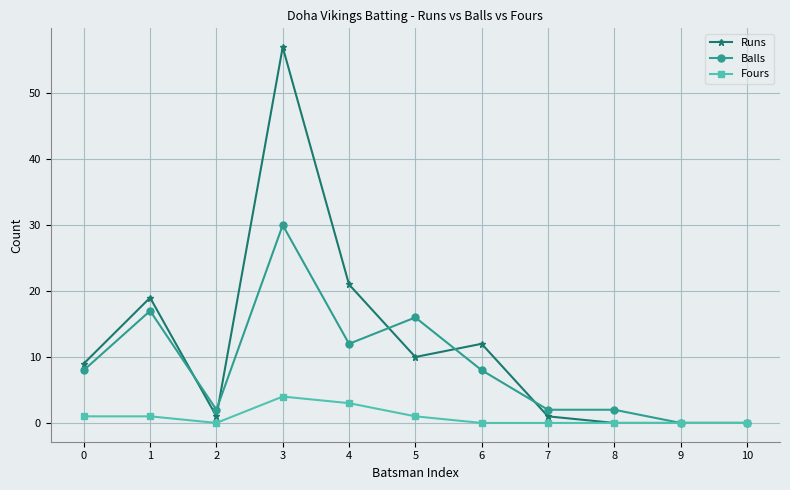

Rank the series by their maximum value, from highest to lowest.

Runs, Balls, Fours